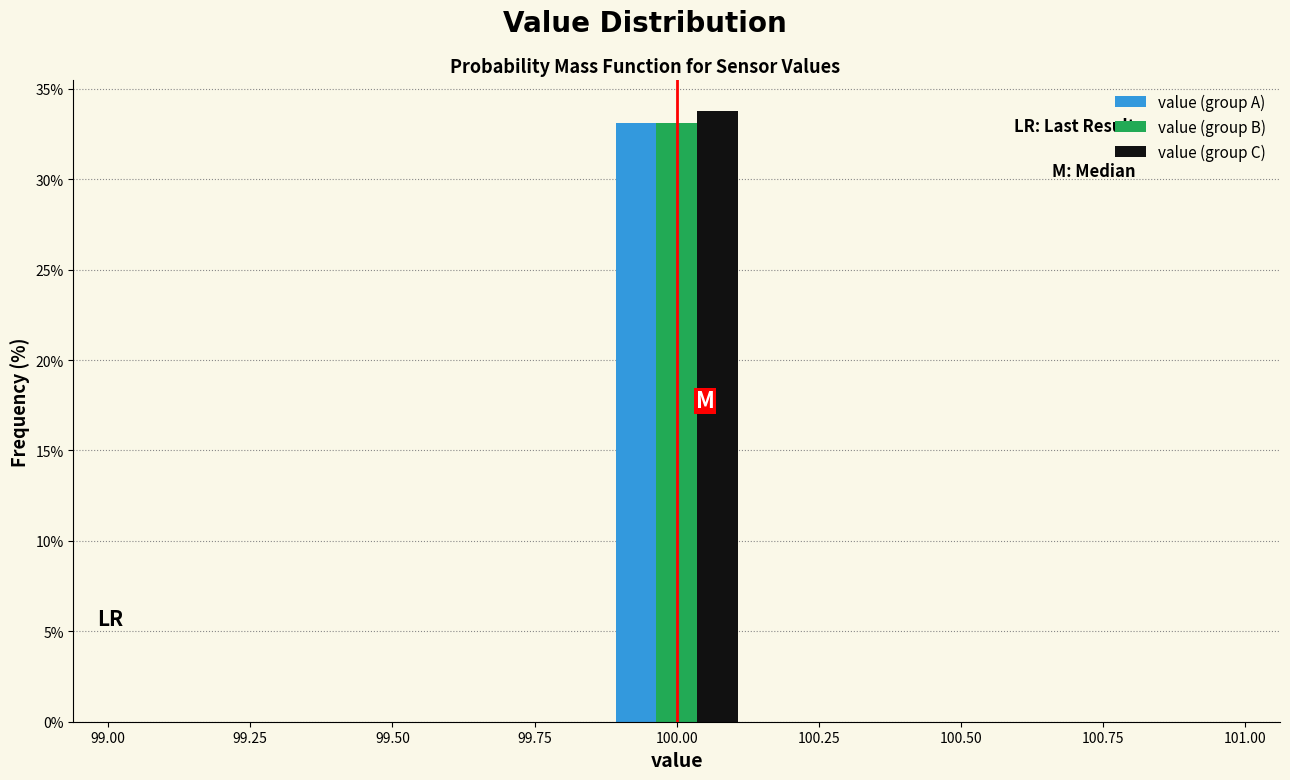

Reading left to right, transcribe this chart: for each range on the x-axis, give the height of each series' bar. Neither the bar edges nor the heights are printed on the chart, so give them approximately, as read against the axes.

99.00 to 99.30: value (group A)=0	value (group B)=0	value (group C)=0
99.30 to 99.55: value (group A)=0	value (group B)=0	value (group C)=0
99.55 to 99.85: value (group A)=0	value (group B)=0	value (group C)=0
99.85 to 100.15: value (group A)=33	value (group B)=33	value (group C)=34
100.15 to 100.45: value (group A)=0	value (group B)=0	value (group C)=0
100.45 to 100.70: value (group A)=0	value (group B)=0	value (group C)=0
100.70 to 101.00: value (group A)=0	value (group B)=0	value (group C)=0